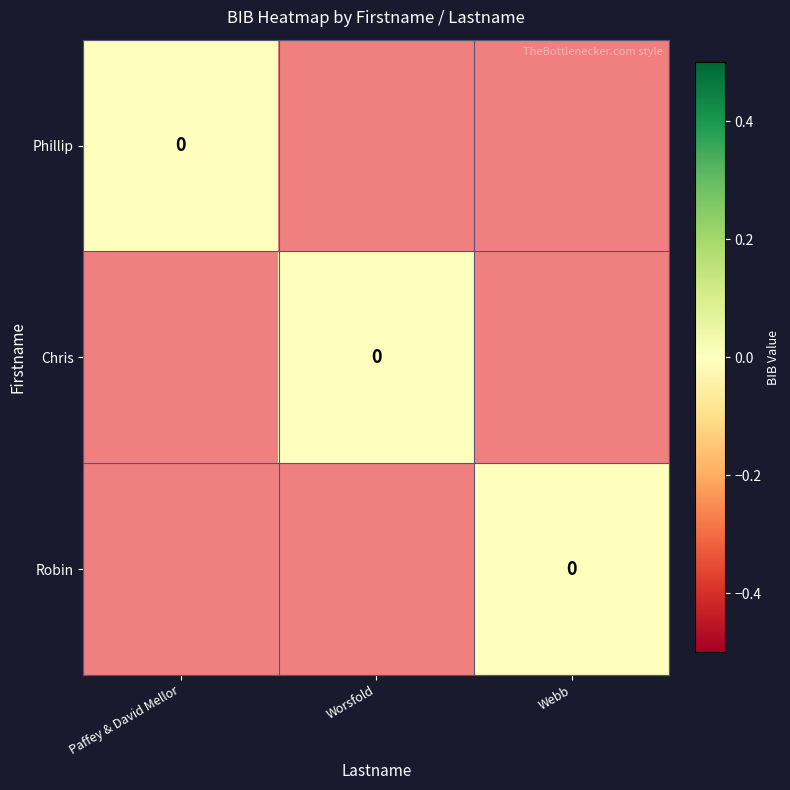

How many data points does each series have?

3